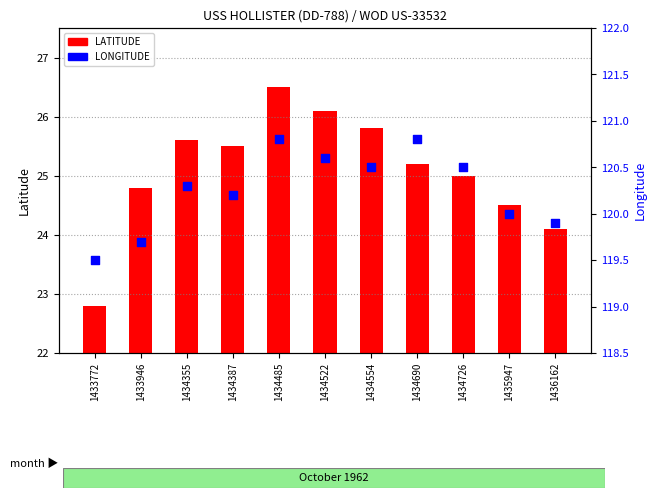

Which series contains the highest Y value?

LONGITUDE